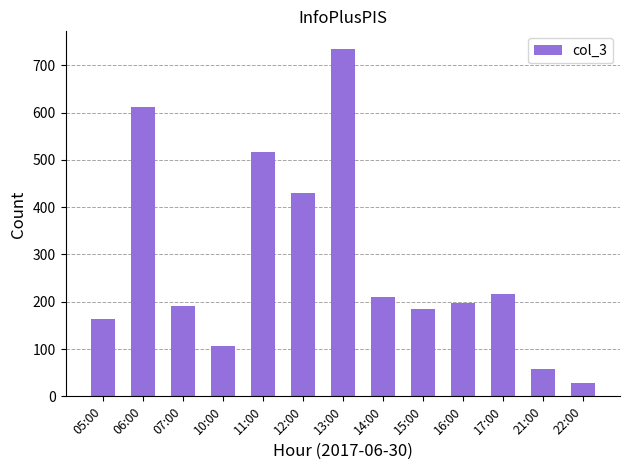

What is the change in value from 17:00 to 21:00?

-158